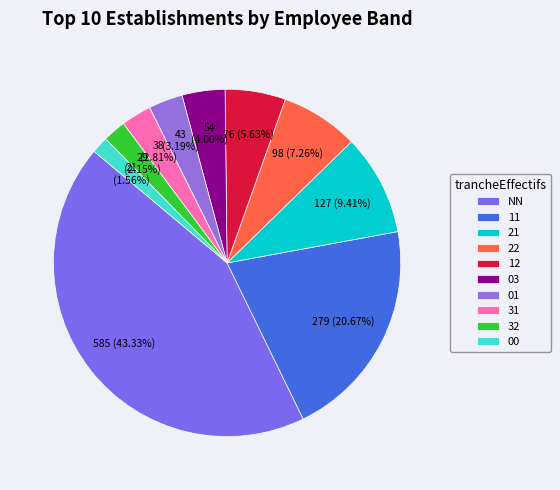

How many slices are in this pie chart?

10